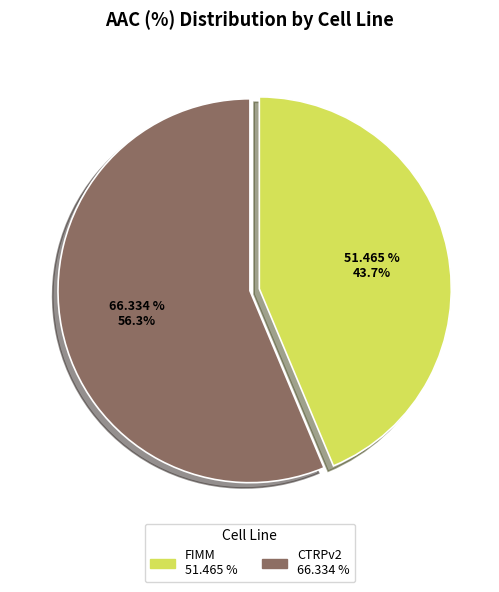

To the nearest percent, what portion does FIMM represent?

44%